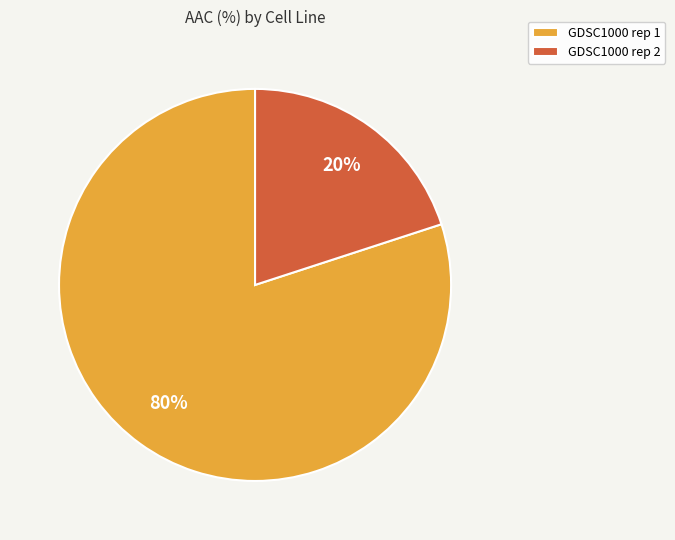

The GDSC1000 rep 2 slice represents 20% of the pie. True or false?

True